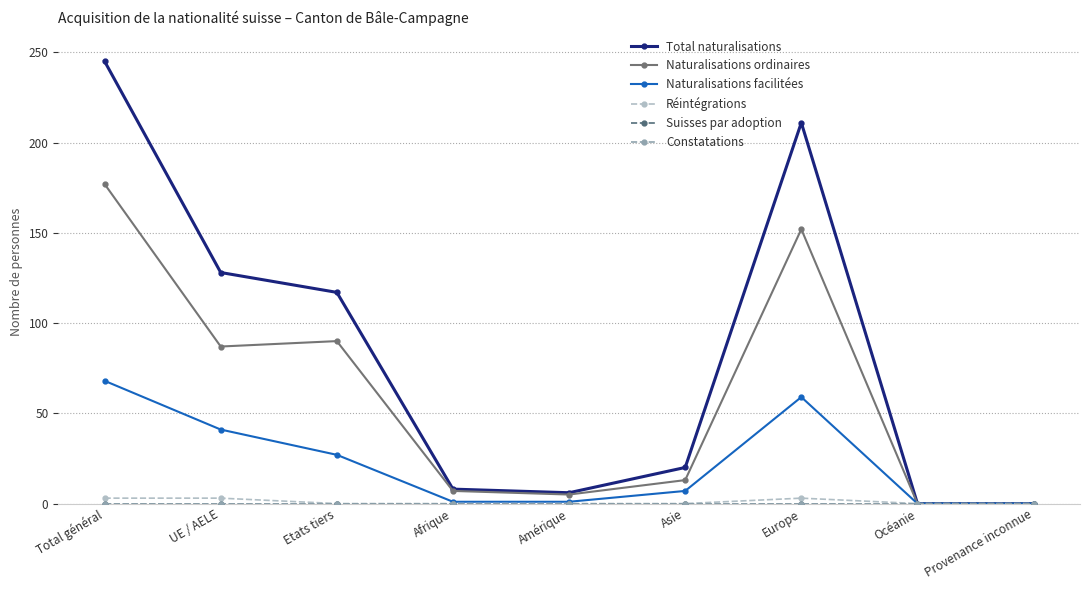

Is this an area chart (filled region under the line)?

No